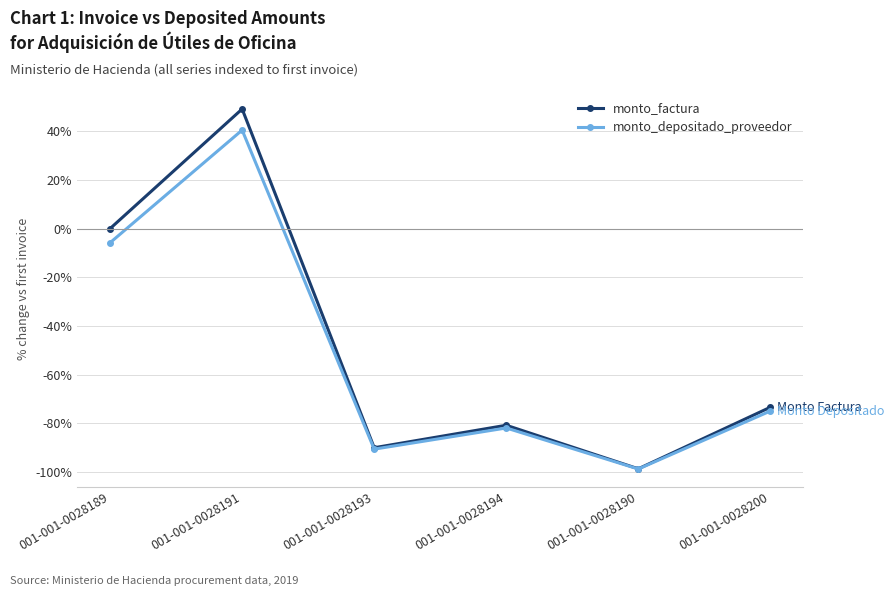

What is the sum of the monto_factura values at 001-001-0028193 and 001-001-0028191?

-40.9